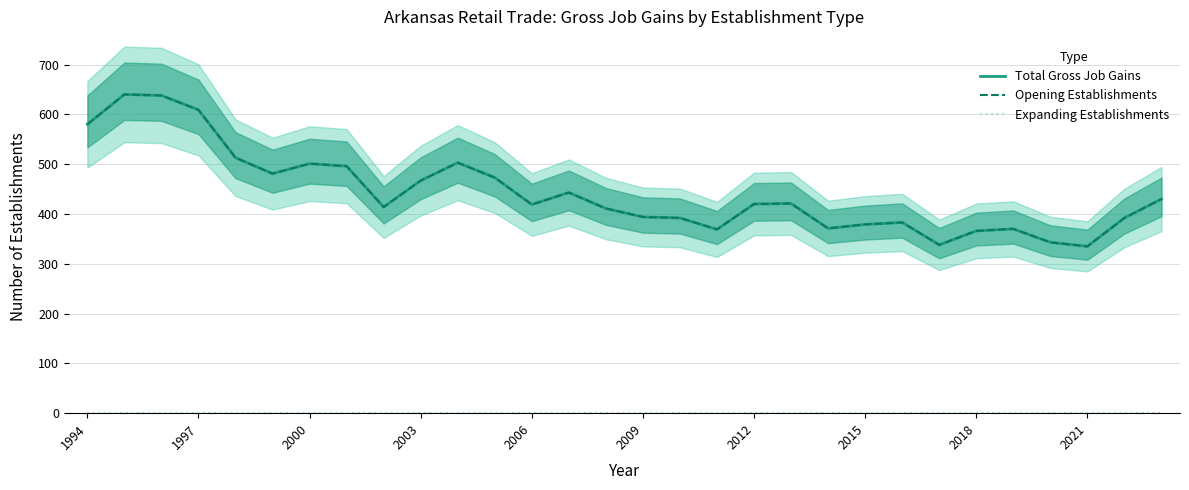

What is the value of the Total Gross Job Gains point at the 13th from the left?

419